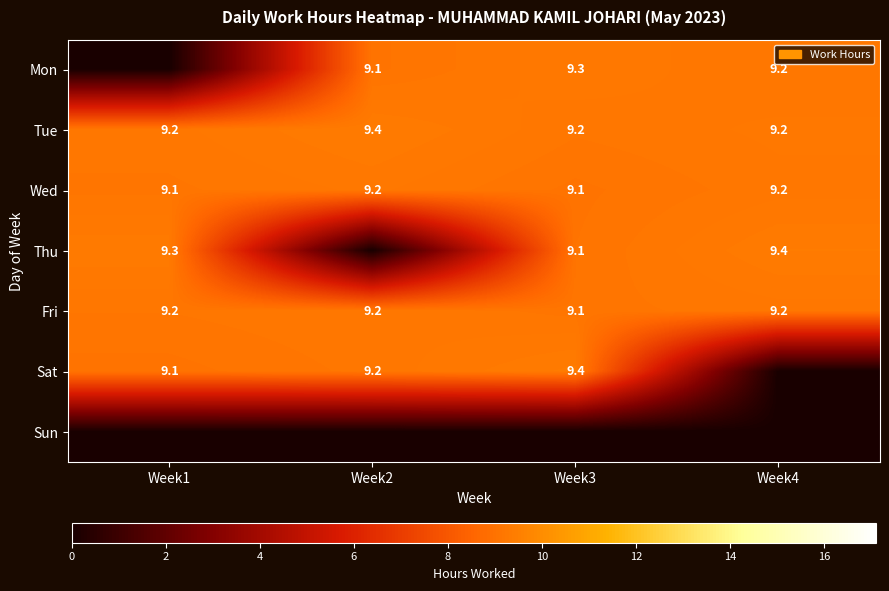

At how many categories does at least one series exceed 9?

4